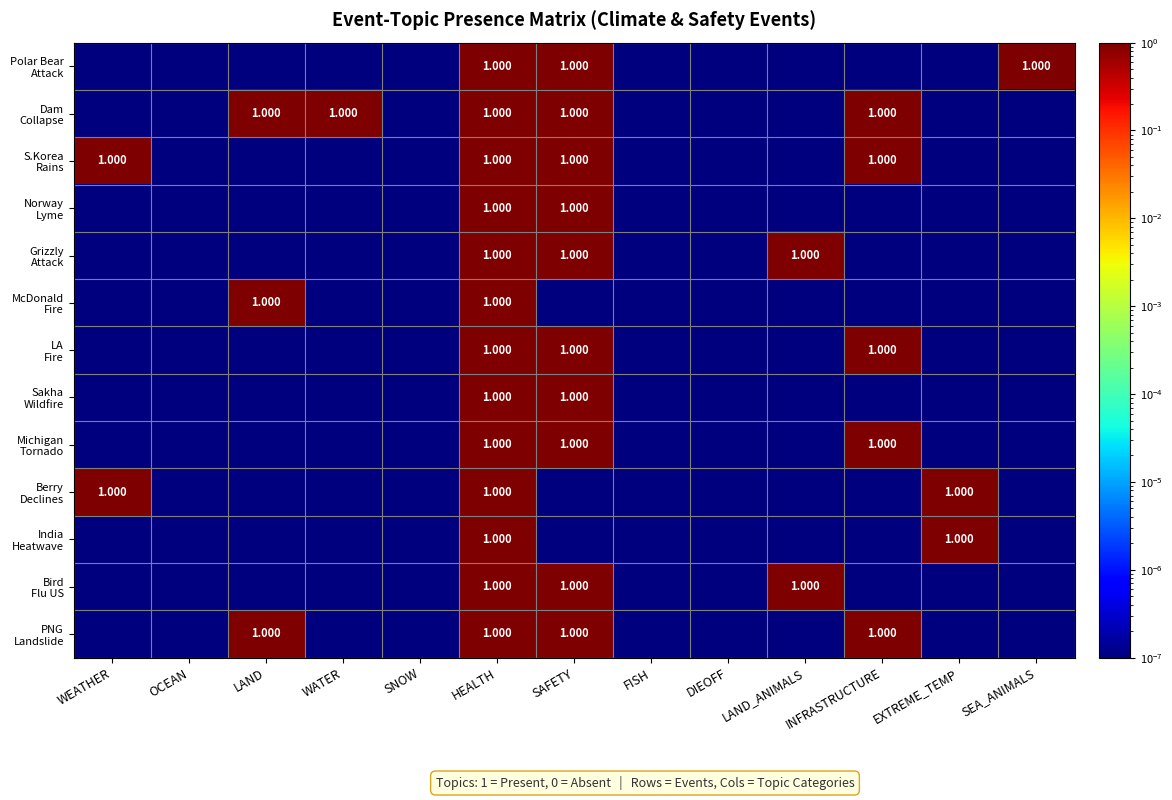

Is the value of Bird Flu US at OCEAN greater than the value of Berry Declines at EXTREME_TEMP?

No